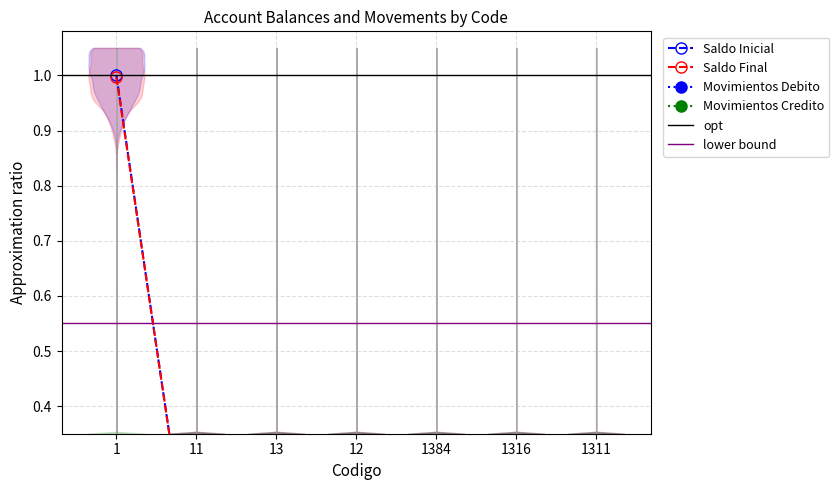

True or false: Saldo Inicial has a value of 0.0 at 1311.

True